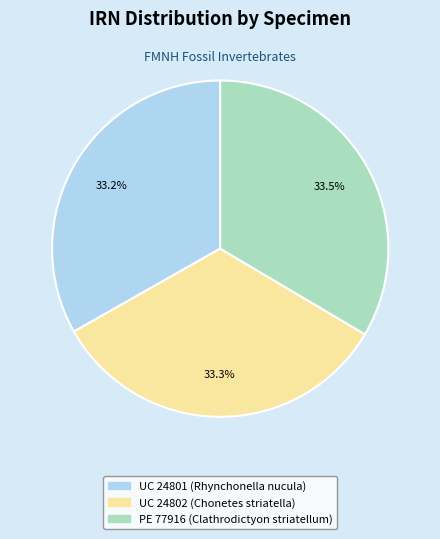

Combined, what portion of the pie is UC 24801 (Rhynchonella nucula) and PE 77916 (Clathrodictyon striatellum)?

66.7%